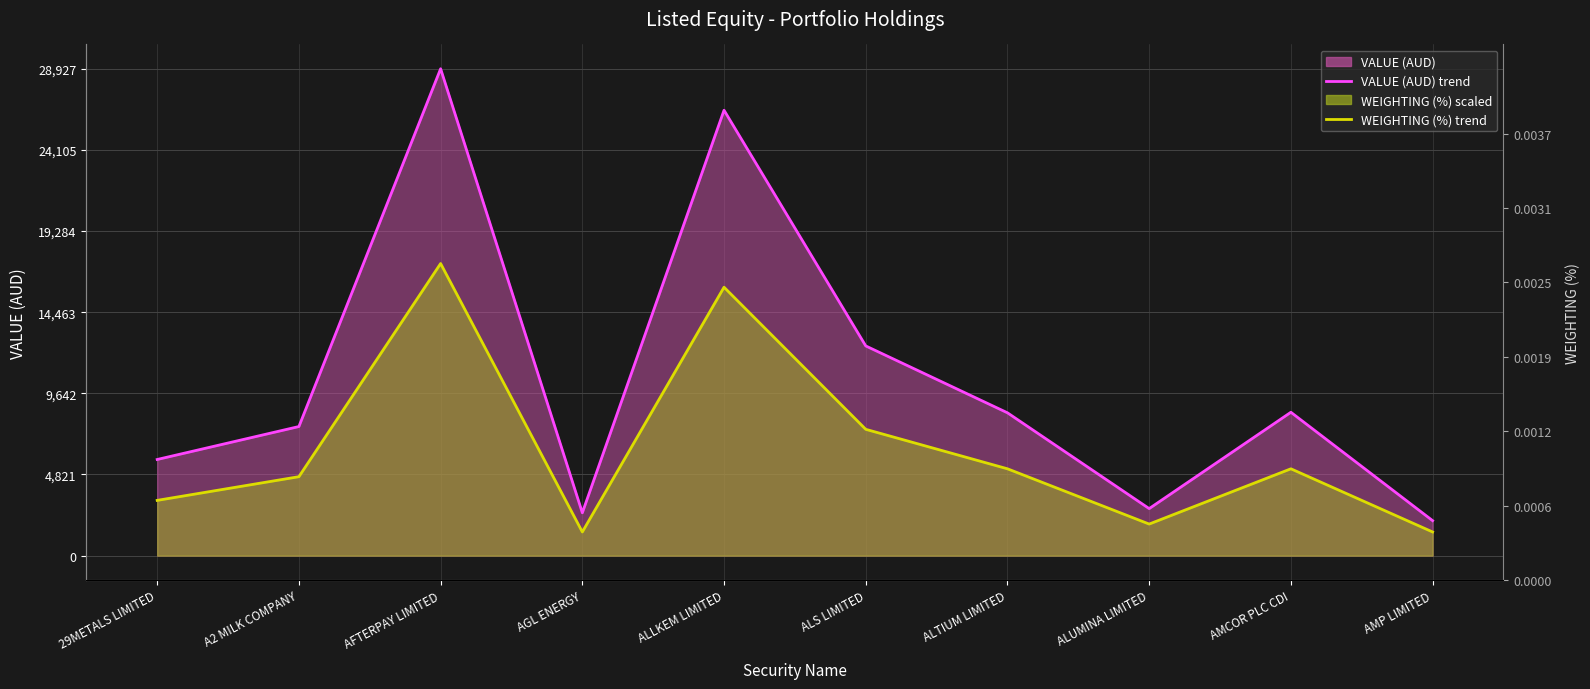

What is the minimum value for VALUE (AUD) trend?

2080.0